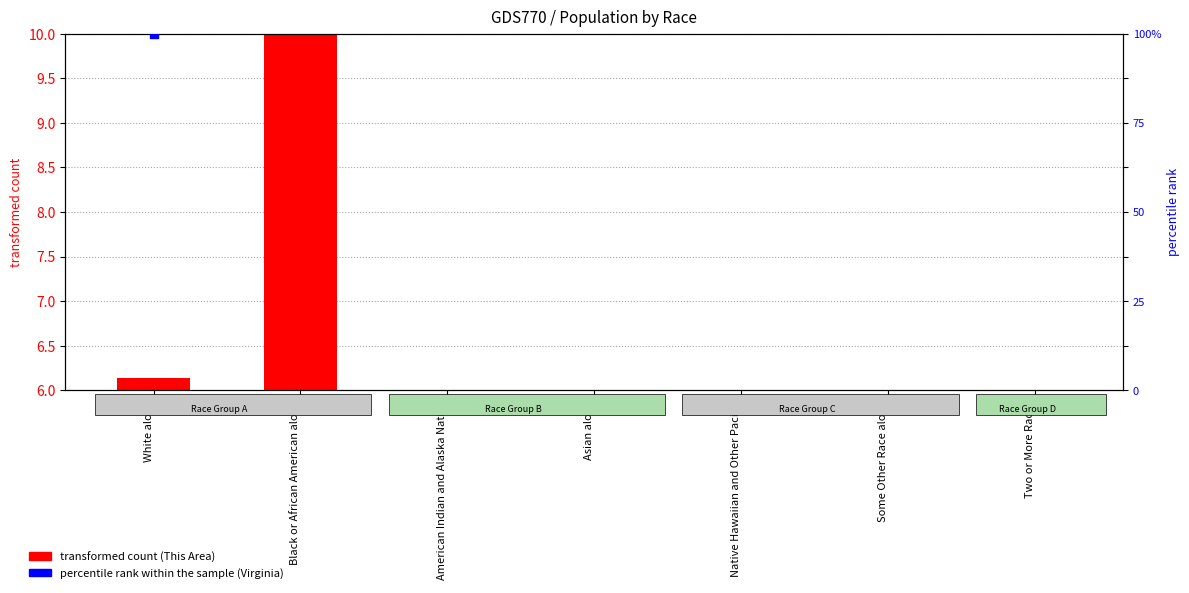

At which category is the sum across all series the highest?

White alone